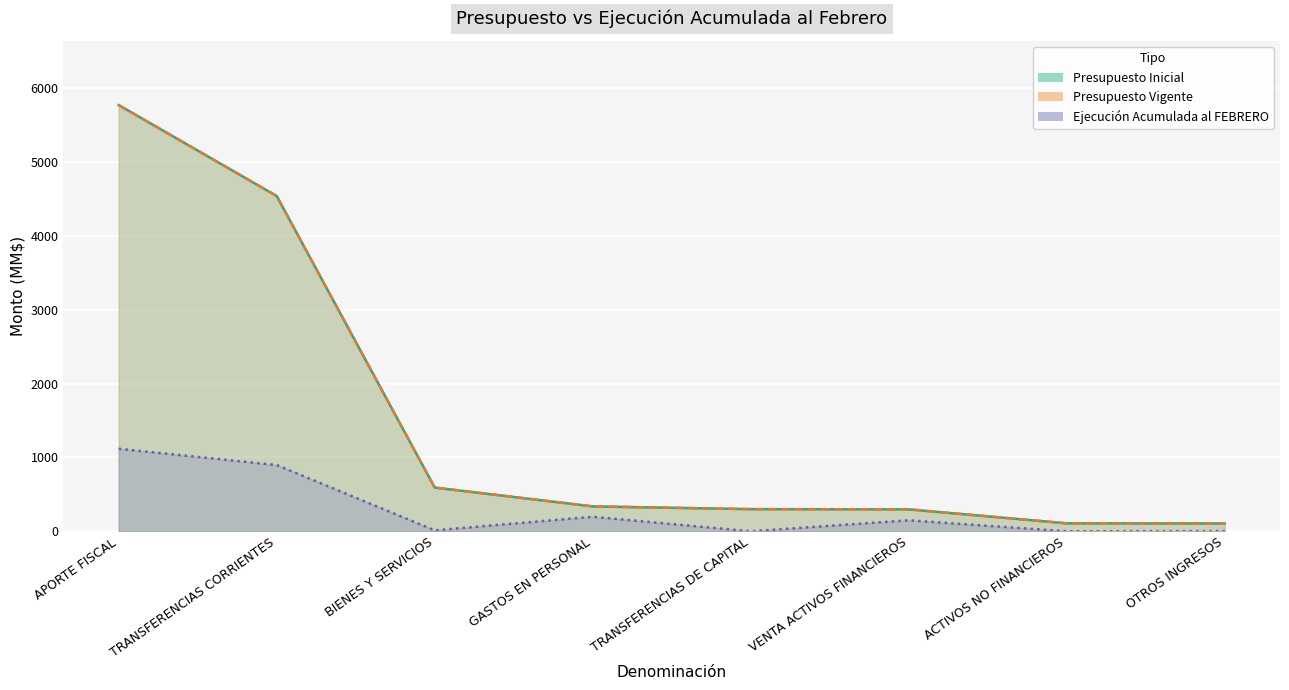

At ACTIVOS NO FINANCIEROS, list the series in order from smallest to largest.

Ejecución Acumulada al FEBRERO, Presupuesto Inicial, Presupuesto Vigente